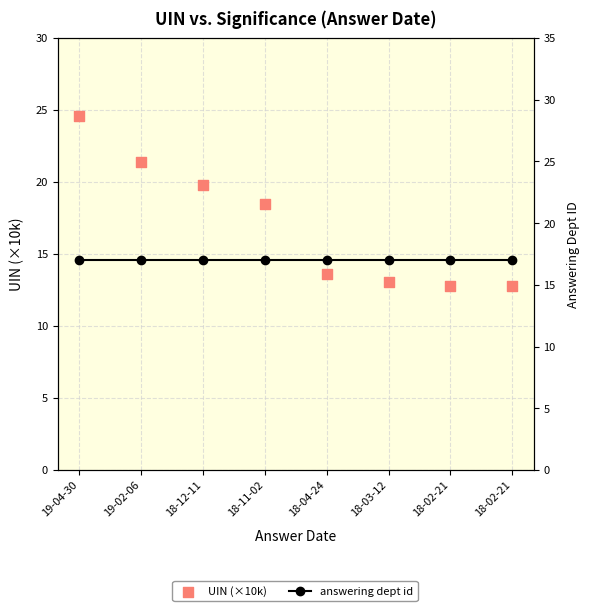

Which series contains the highest Y value?

UIN (×10k)